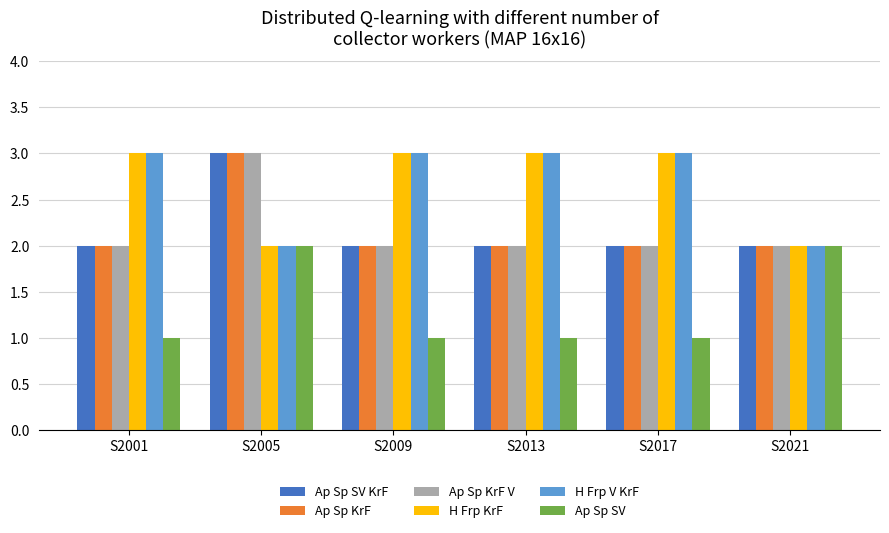

What is the value of the H Frp V KrF bar at the 1st from the left?

3